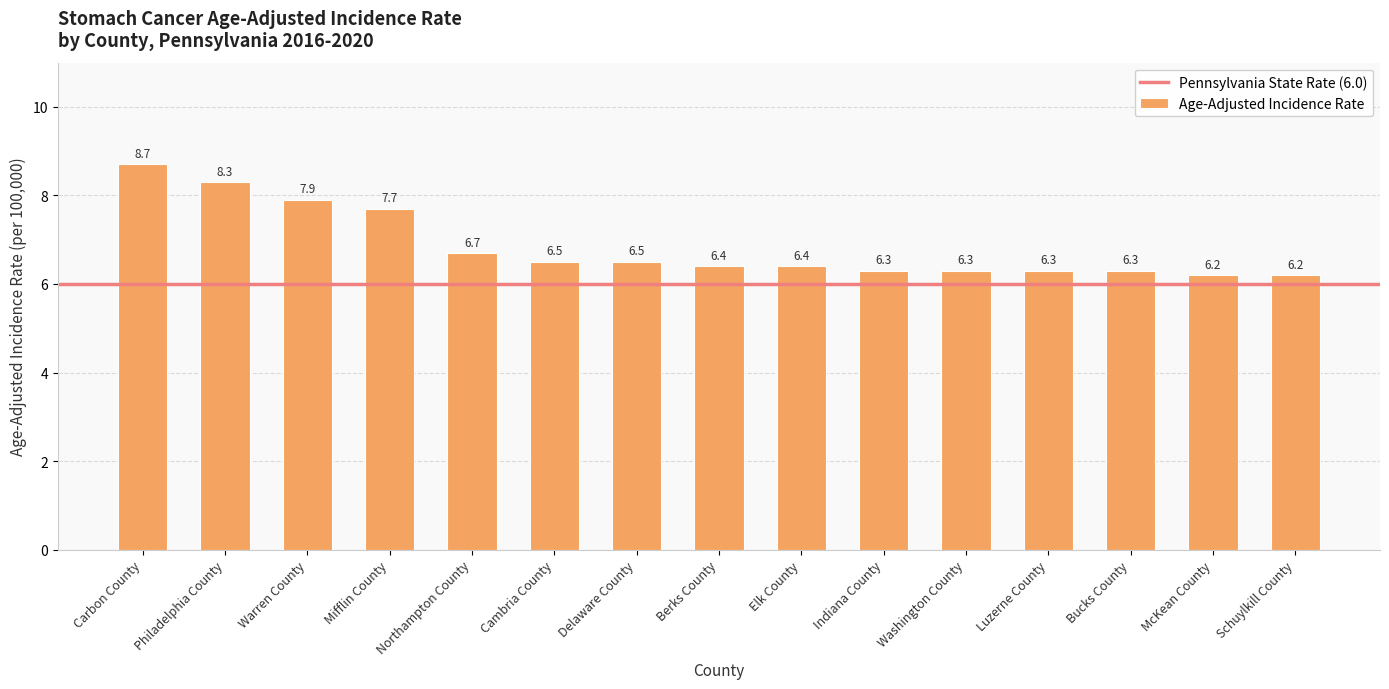

True or false: the data shows 2.4 at Delaware County.

False